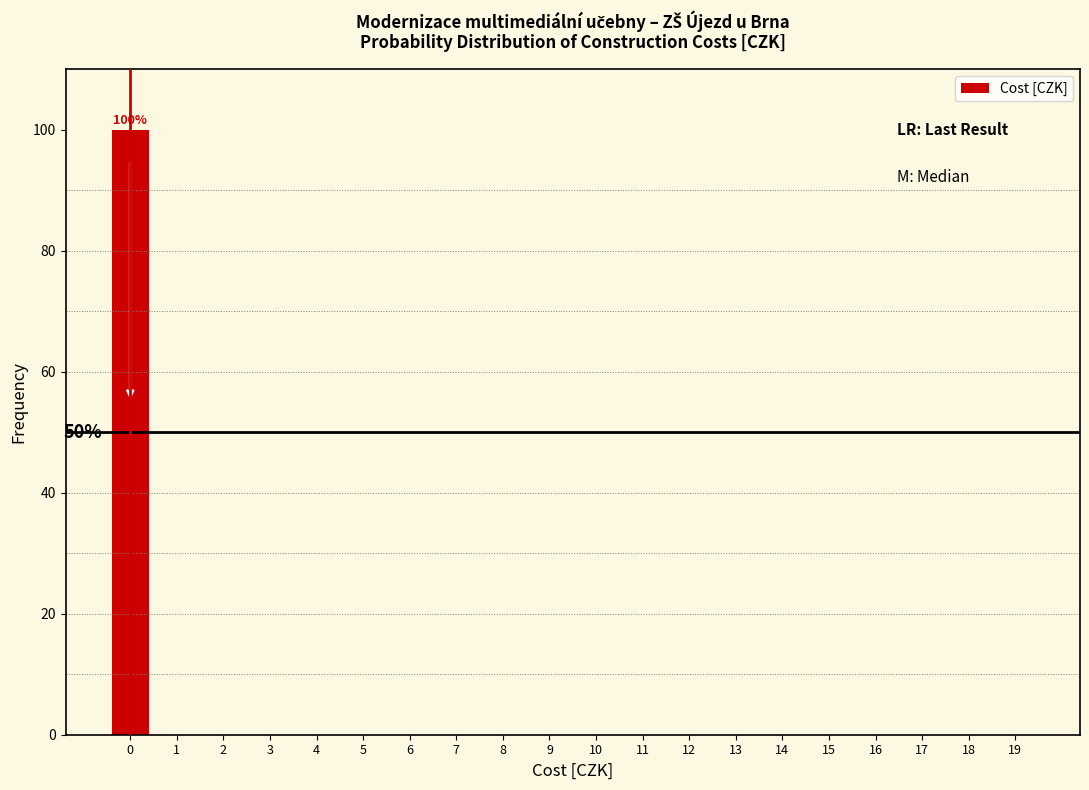

Reading right to left, list all the values displayed in this chart.

19=0	18=0	17=0	16=0	15=0	14=0	13=0	12=0	11=0	10=0	9=0	8=0	7=0	6=0	5=0	4=0	3=0	2=0	1=0	0=100